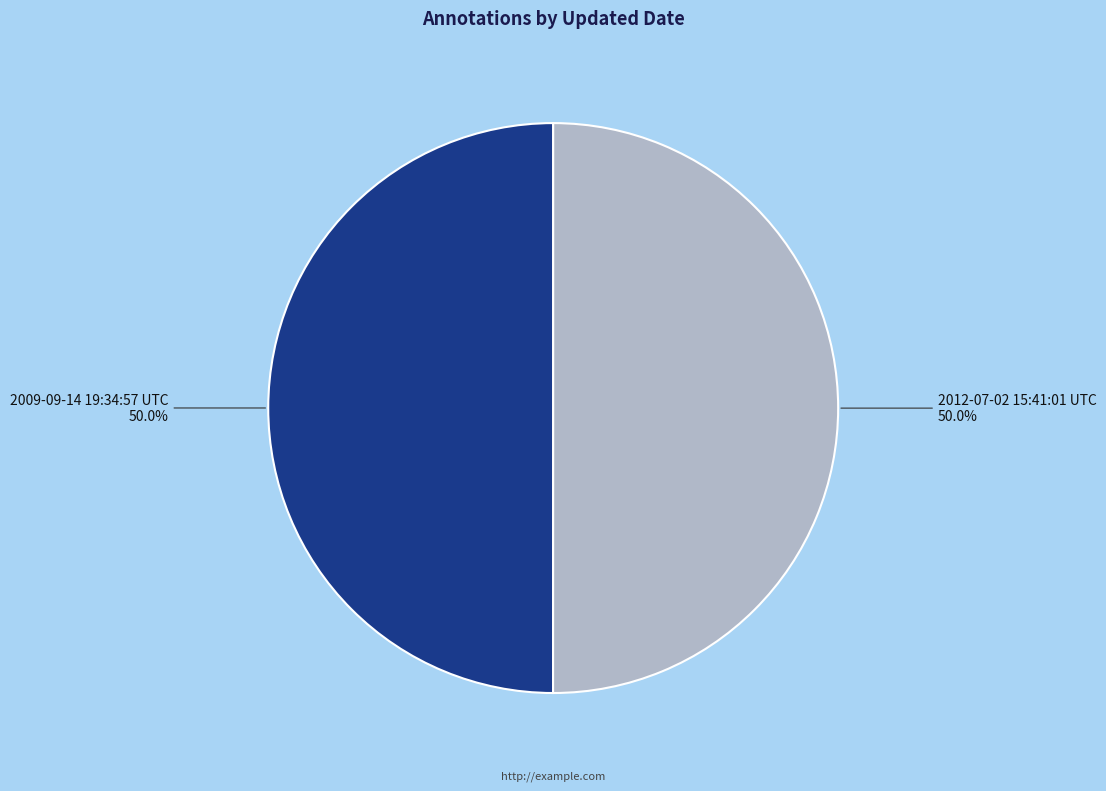

What is the total percentage of 2009-09-14 19:34:57 UTC and 2012-07-02 15:41:01 UTC?

100.0%